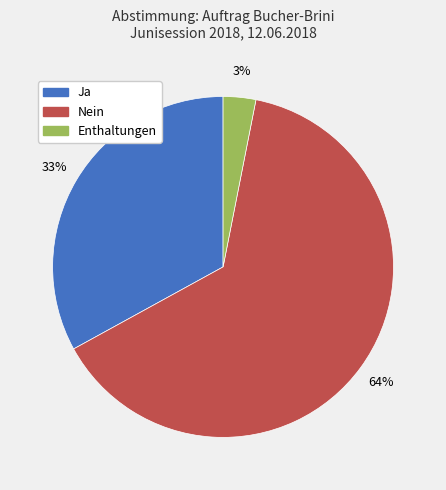

How many segments does this pie chart have?

3